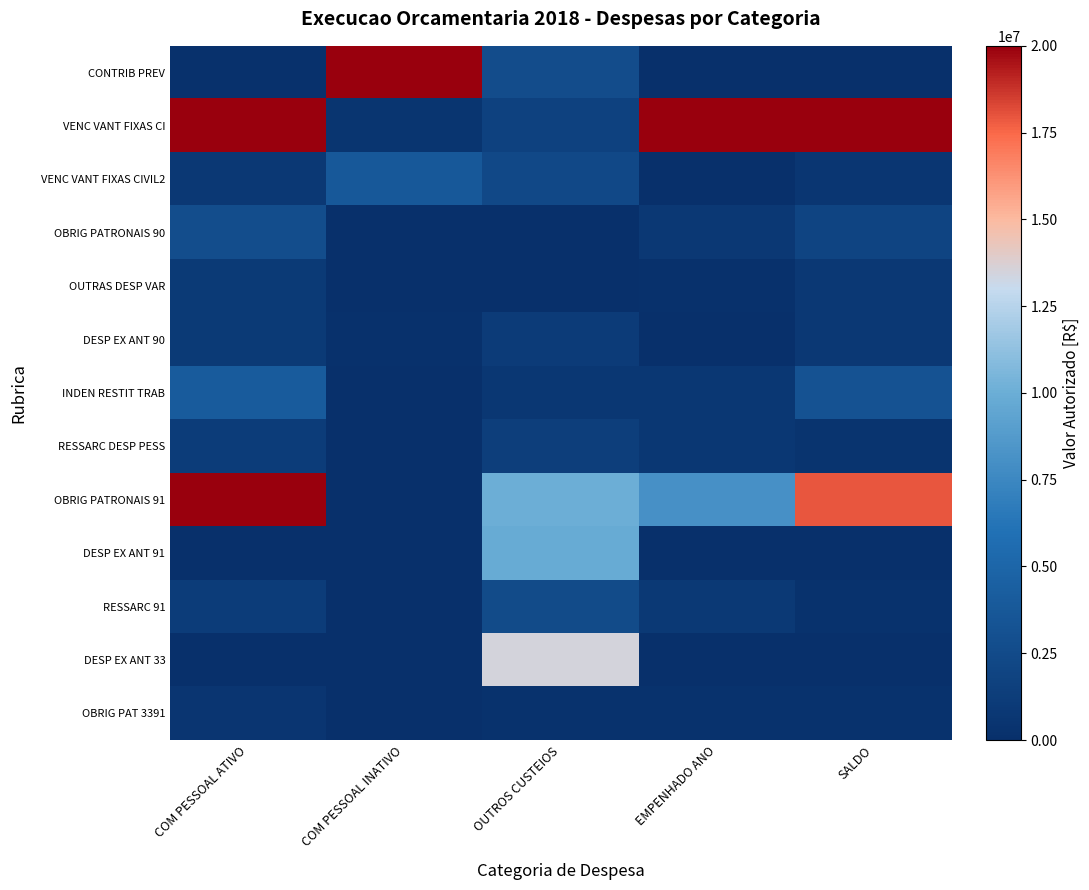

Which series changed the most between OUTROS CUSTEIOS and EMPENHADO ANO?

VENC VANT FIXAS CI